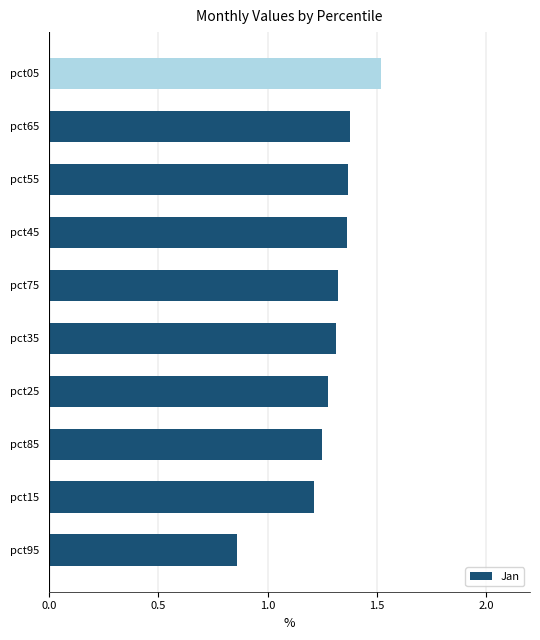

How many series are shown in this chart?

1